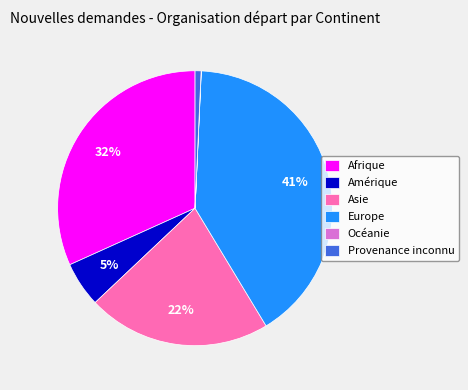

Between Europe and Amérique, which is larger?

Europe